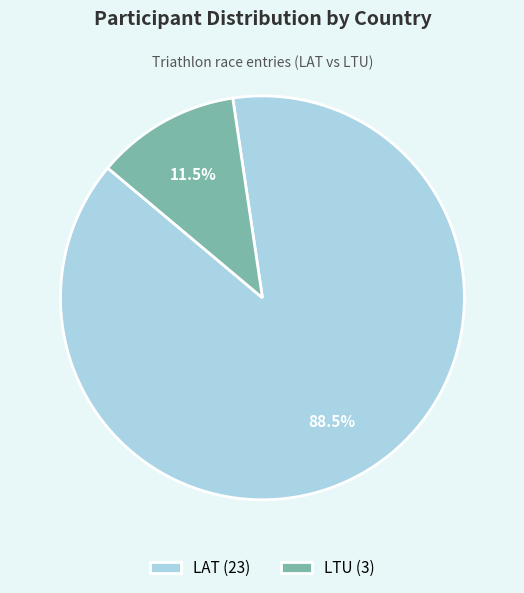

Is it true that LAT is 78% of the pie?

False